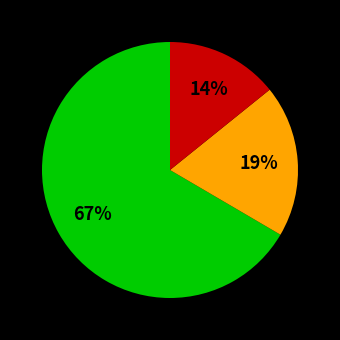

To the nearest percent, what is the average slice percentage?

33%